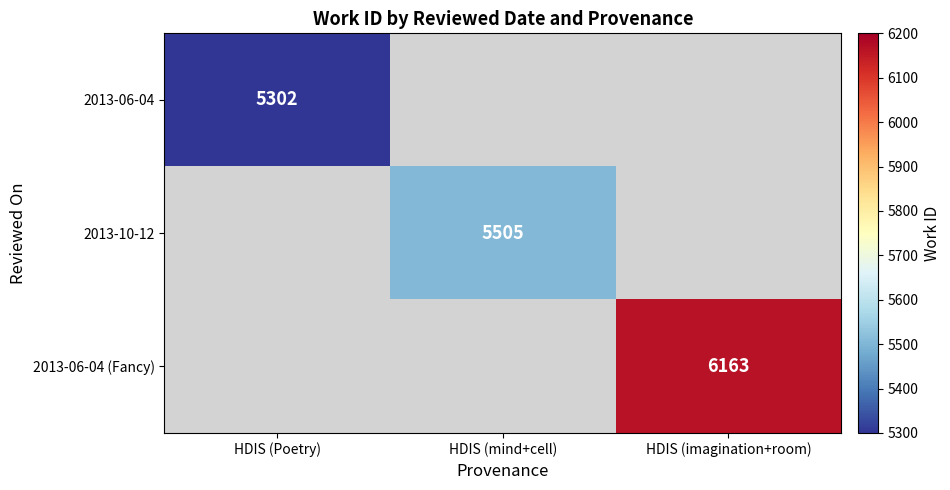

At which category does the chart reach its peak across all series?

HDIS (imagination+room)